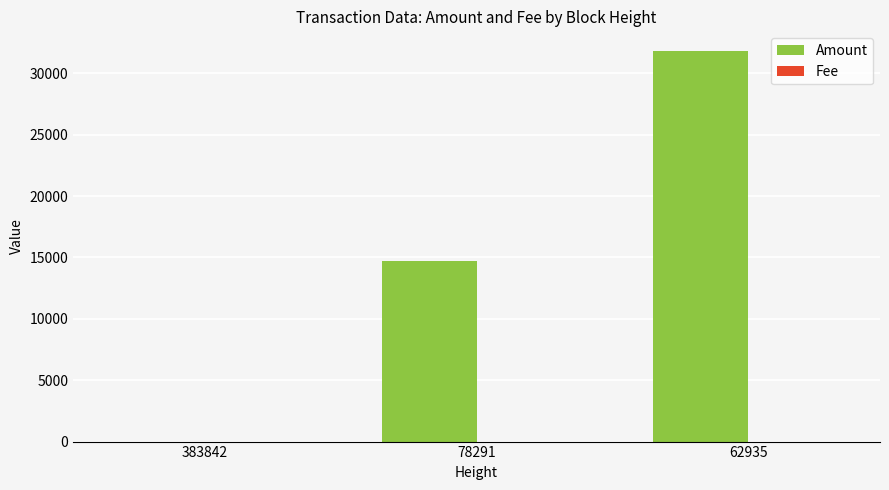

At which category is the sum across all series the highest?

62935